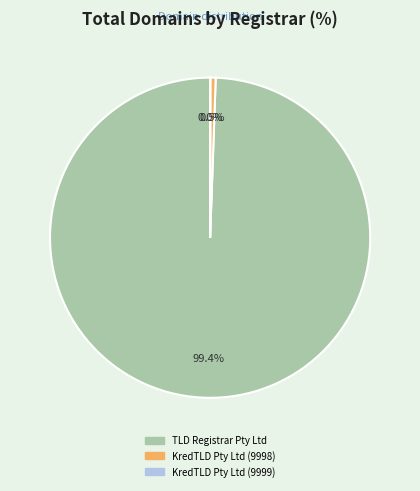

What percentage is NOT represented by KredTLD Pty Ltd (9998)?

99.5%